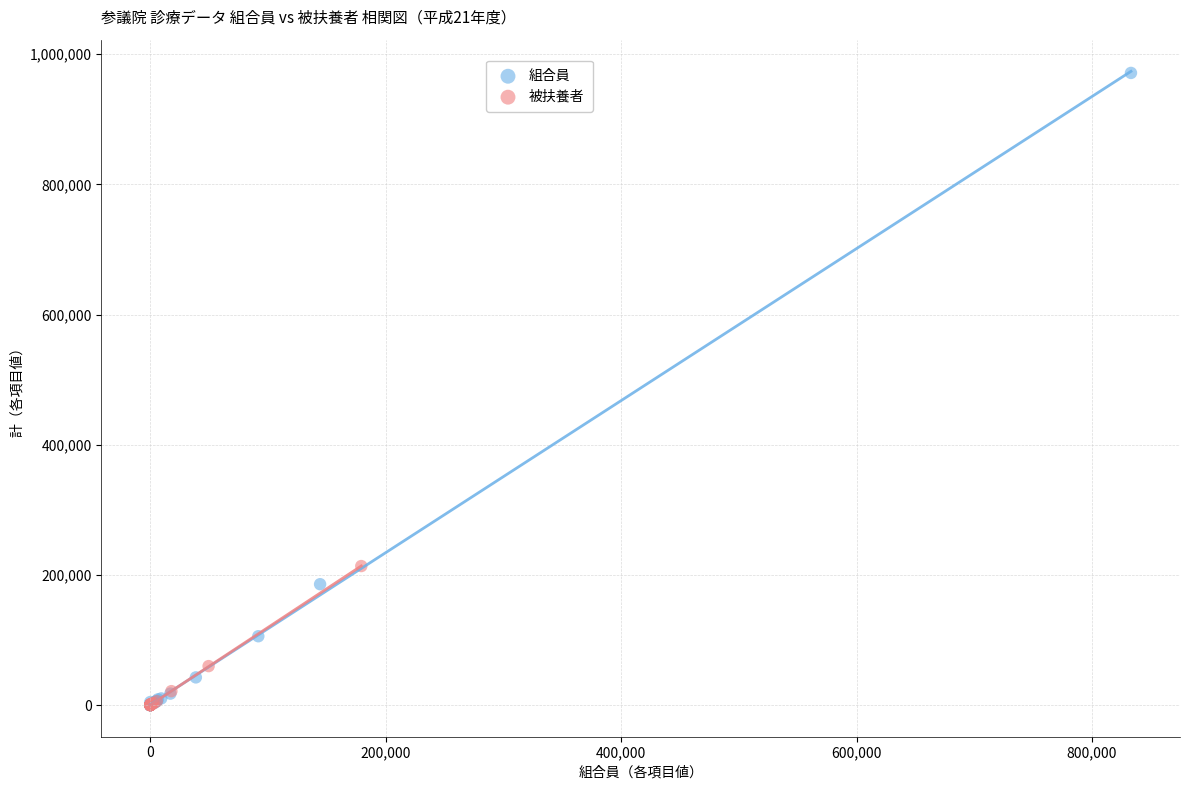

Which series has the largest Y range (max minus min)?

組合員